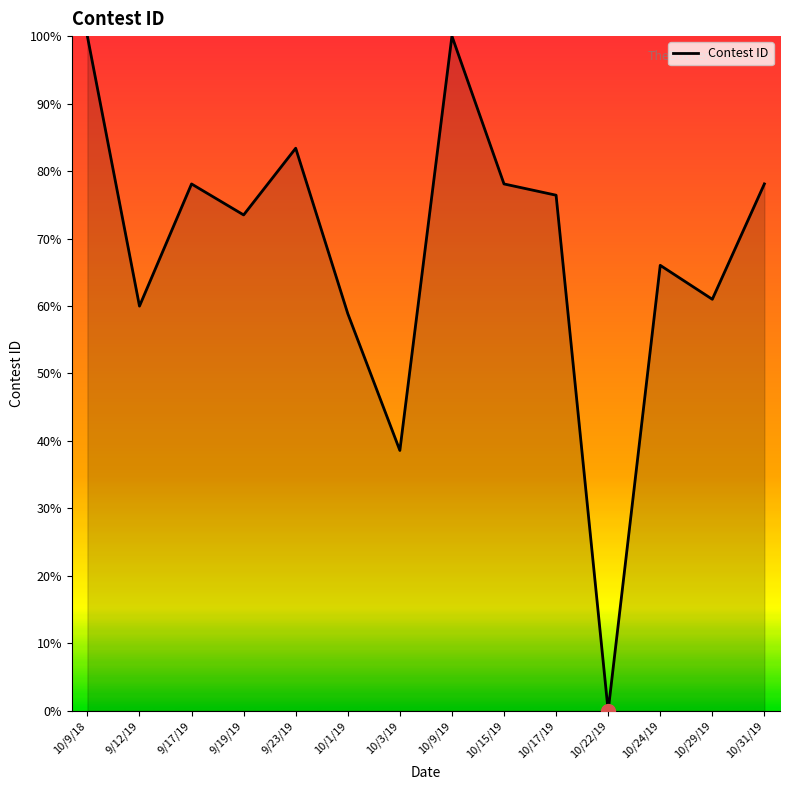

How many lines are shown in the chart?

1